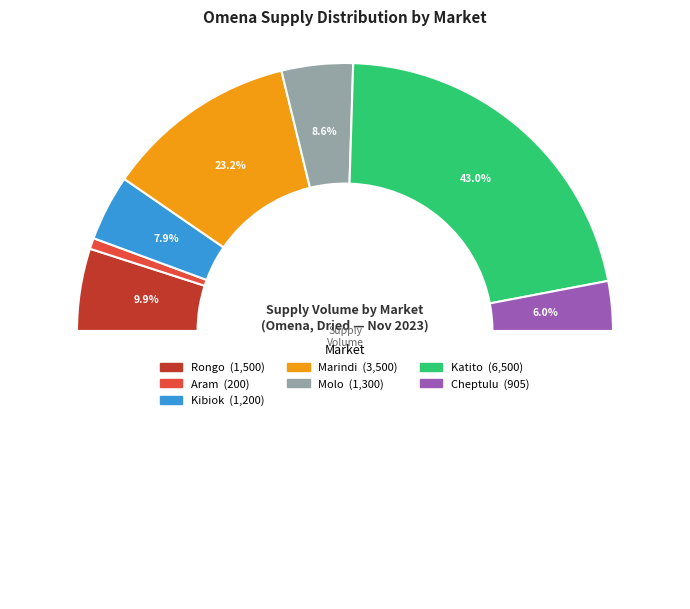

To the nearest percent, what percentage of the pie is Aram?

1%